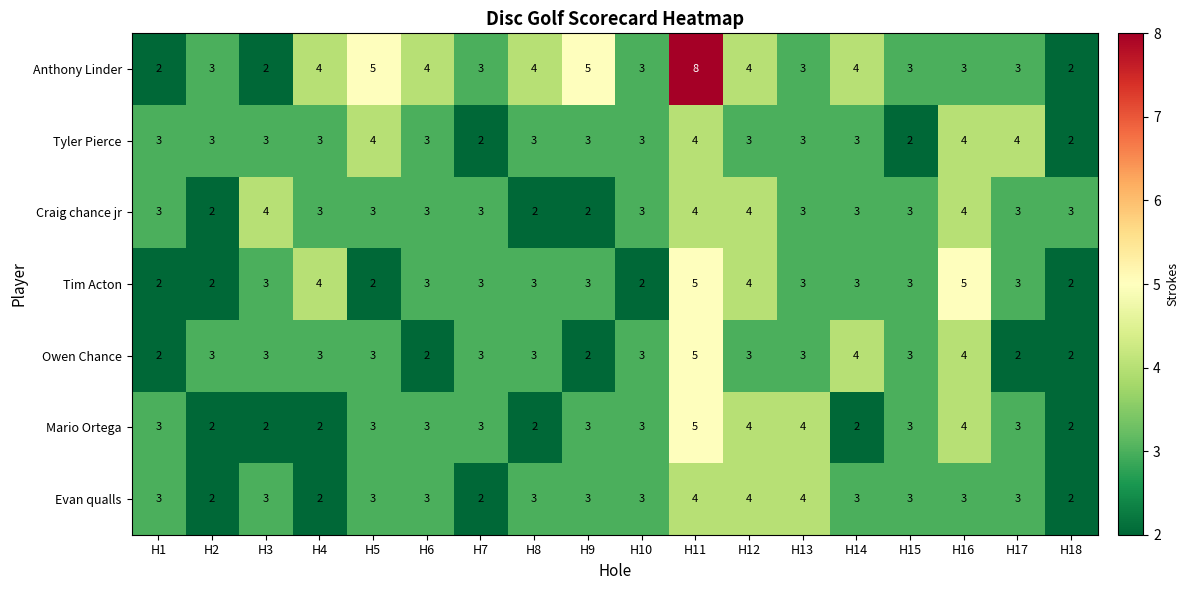

What is the total value across all series at H5?

23